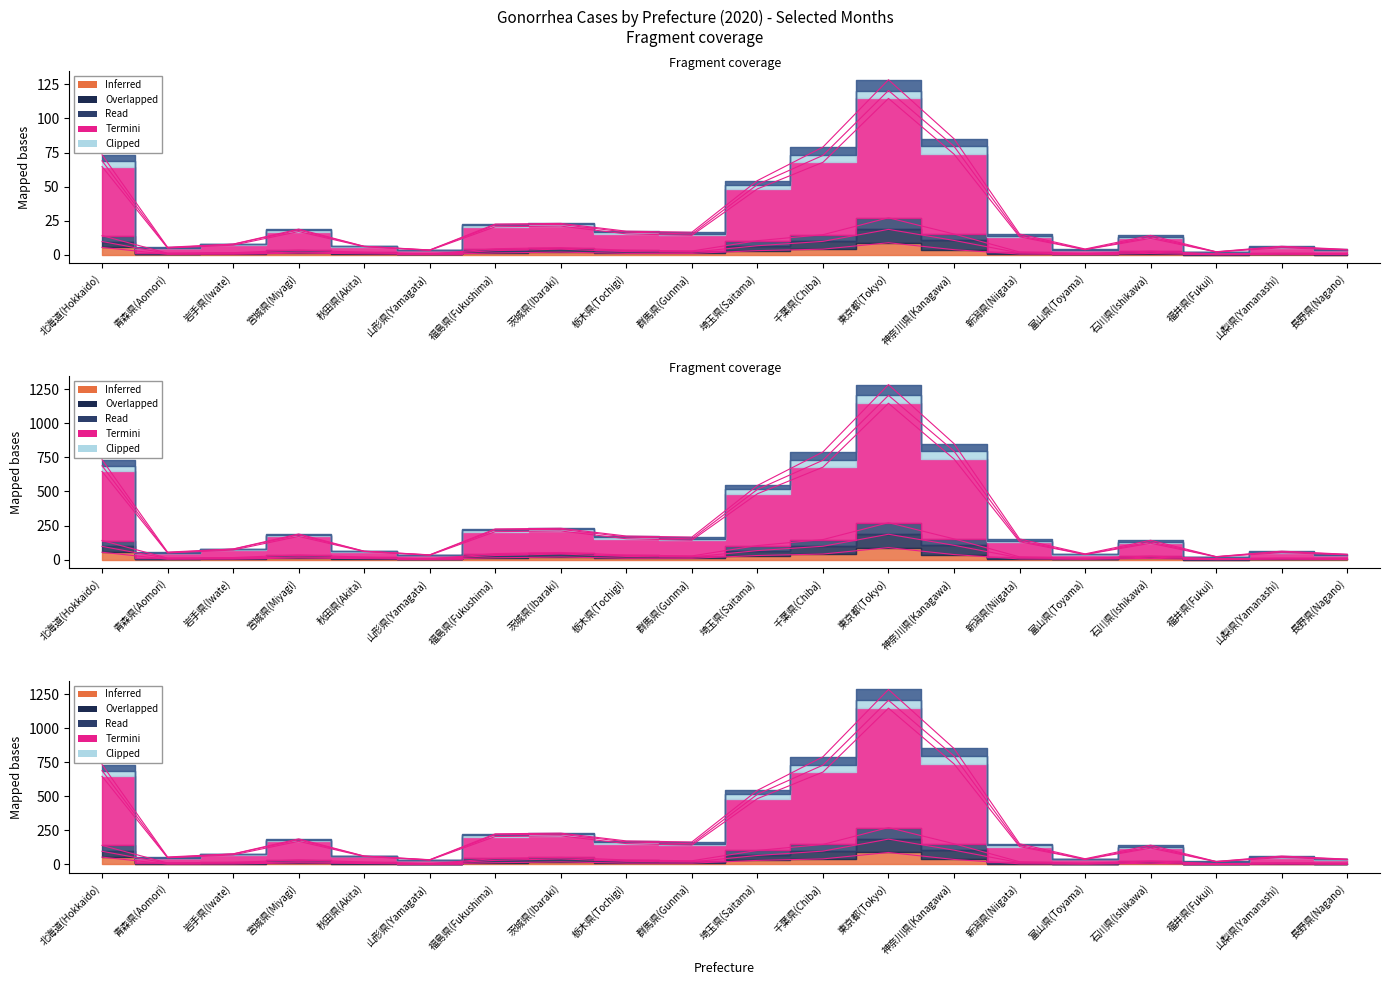

Where does the Oct (total) series first go above 19?

北海道(Hokkaido)